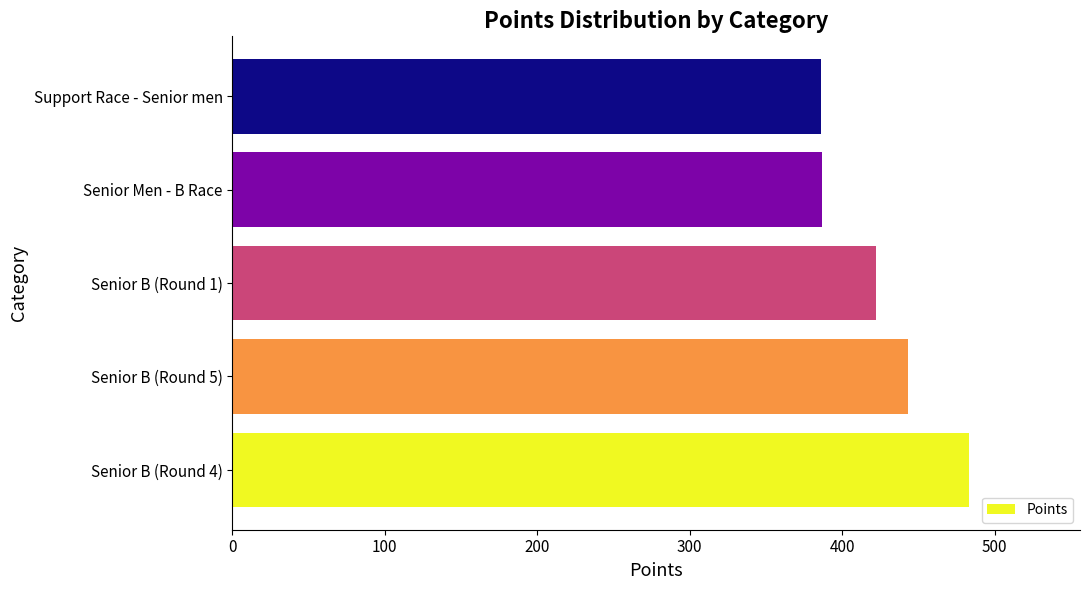

The value at Senior Men - B Race is 386.7. True or false?

True